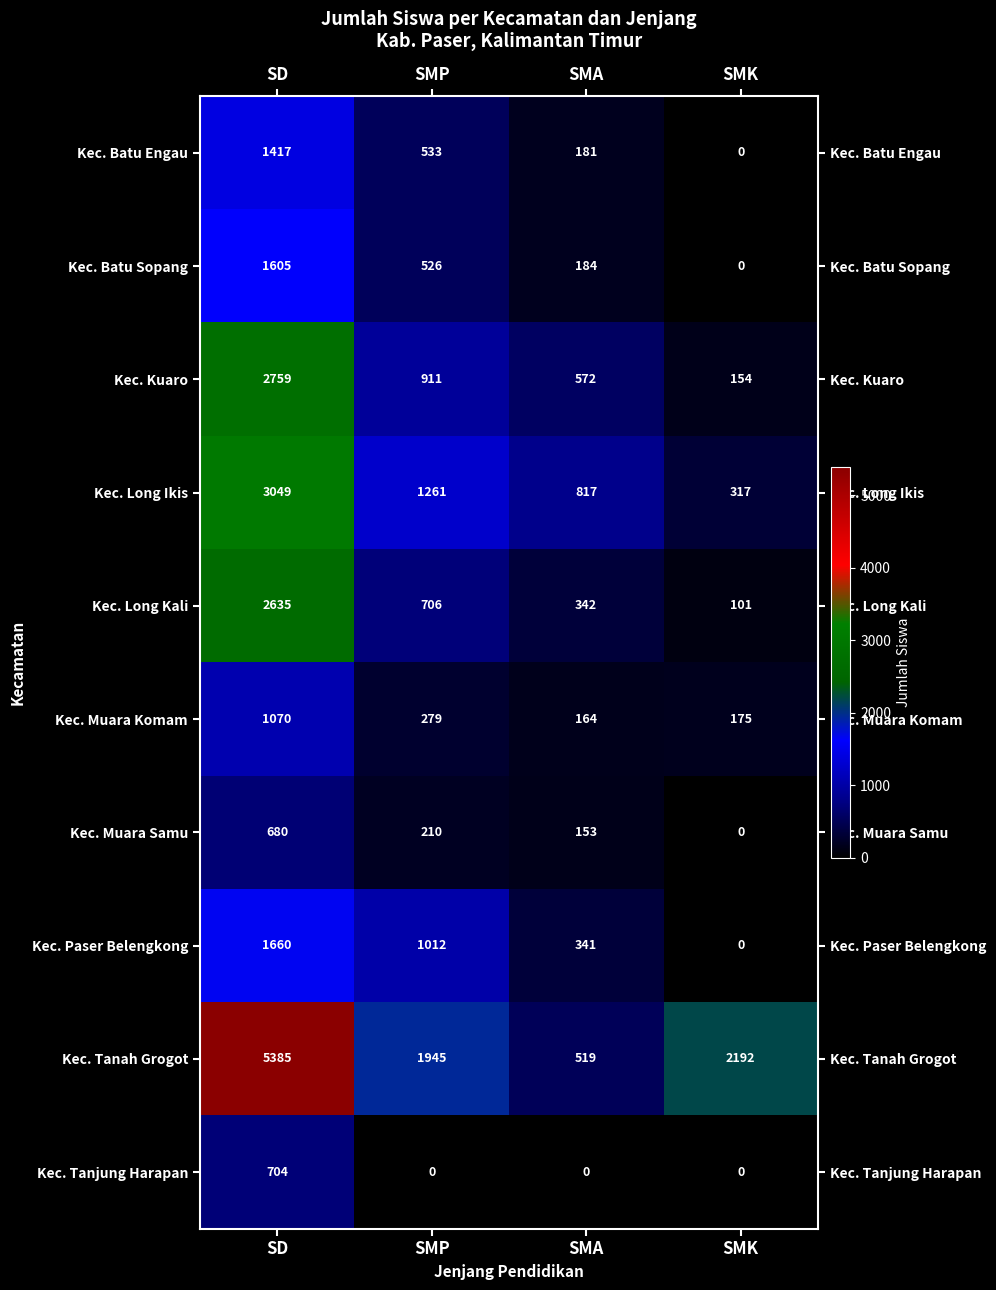

What is the sum of all Kec. Batu Sopang values?

2315